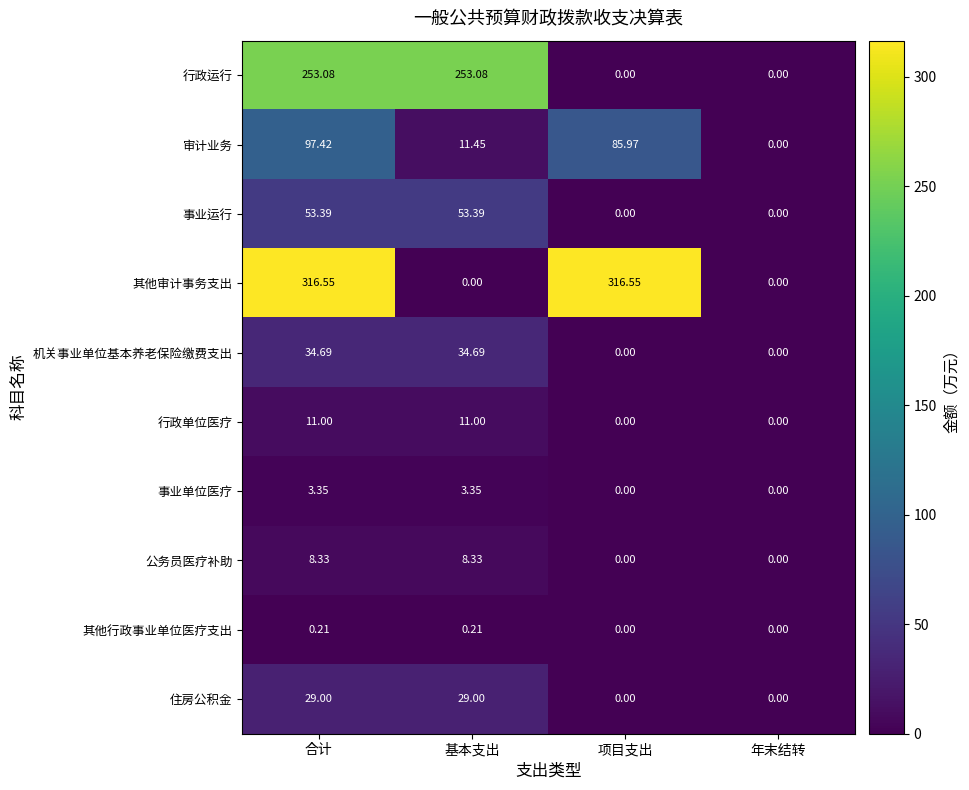

Rank the series at 合计 from lowest to highest value.

其他行政事业单位医疗支出, 事业单位医疗, 公务员医疗补助, 行政单位医疗, 住房公积金, 机关事业单位基本养老保险缴费支出, 事业运行, 审计业务, 行政运行, 其他审计事务支出